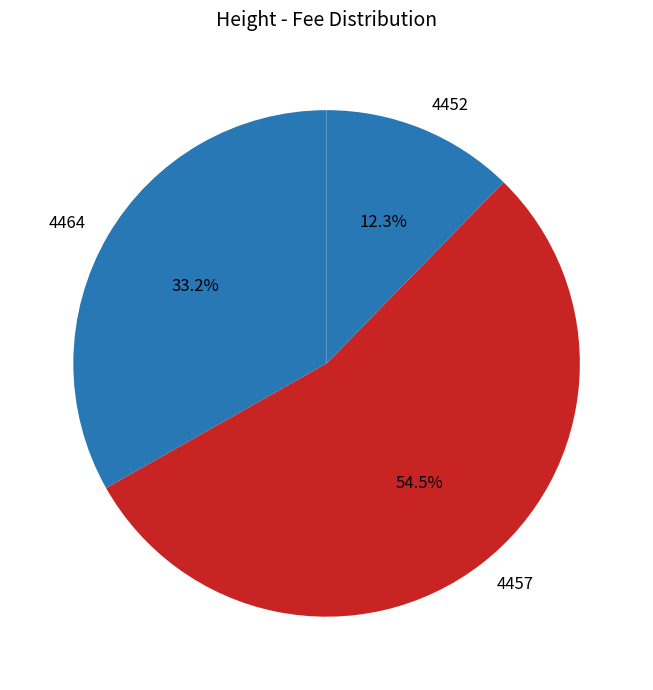

To the nearest percent, what percentage of the pie is 4464?

33%